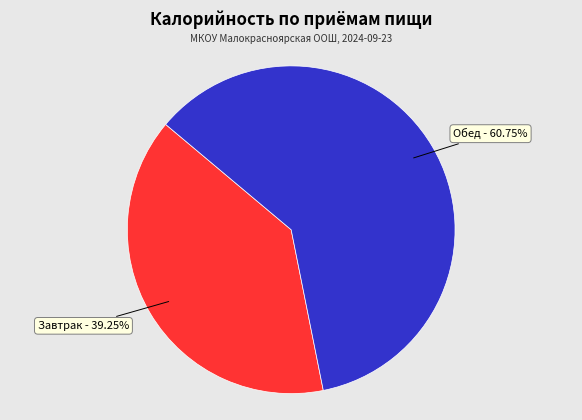

Which category has the smallest portion of the pie?

Завтрак